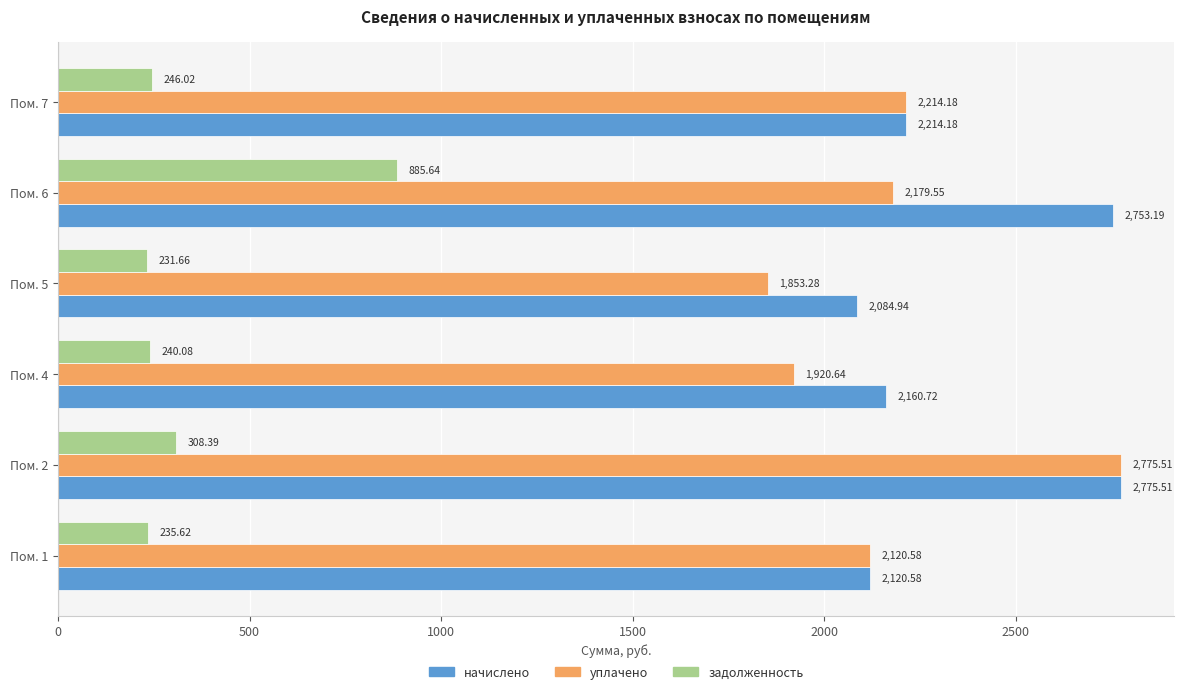

What is the difference between the maximum and minimum values in the задолженность series?

654.0